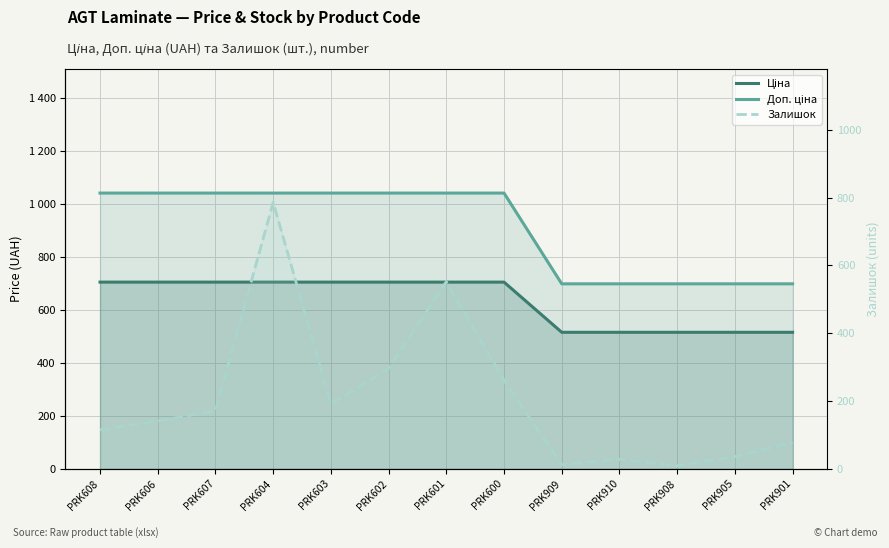

What is the average value of the Ціна series?

632.5